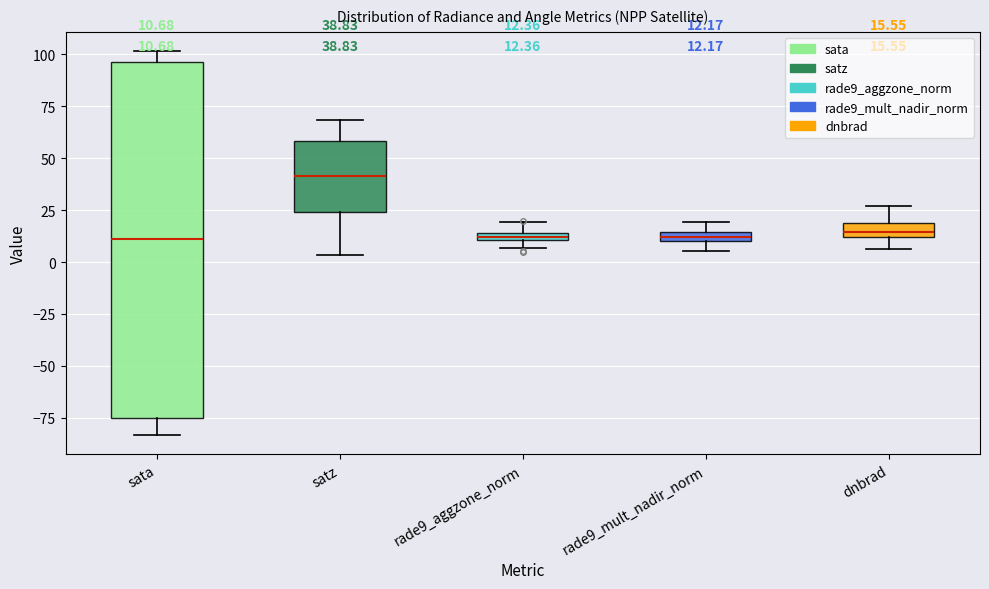

Which box has the highest median line?

satz